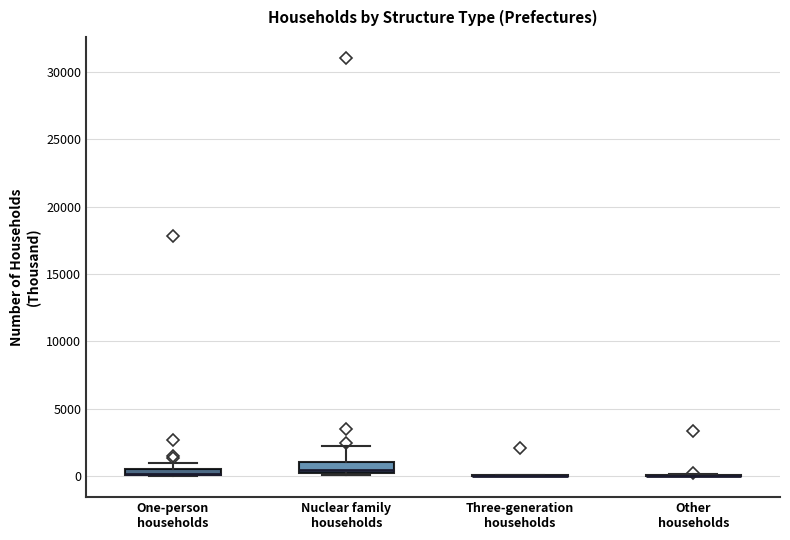

Where is the upper edge of the box for Nuclear family households on the y-axis? The values are not printed on the chart, so give them approximately, as read against the axis.

1000